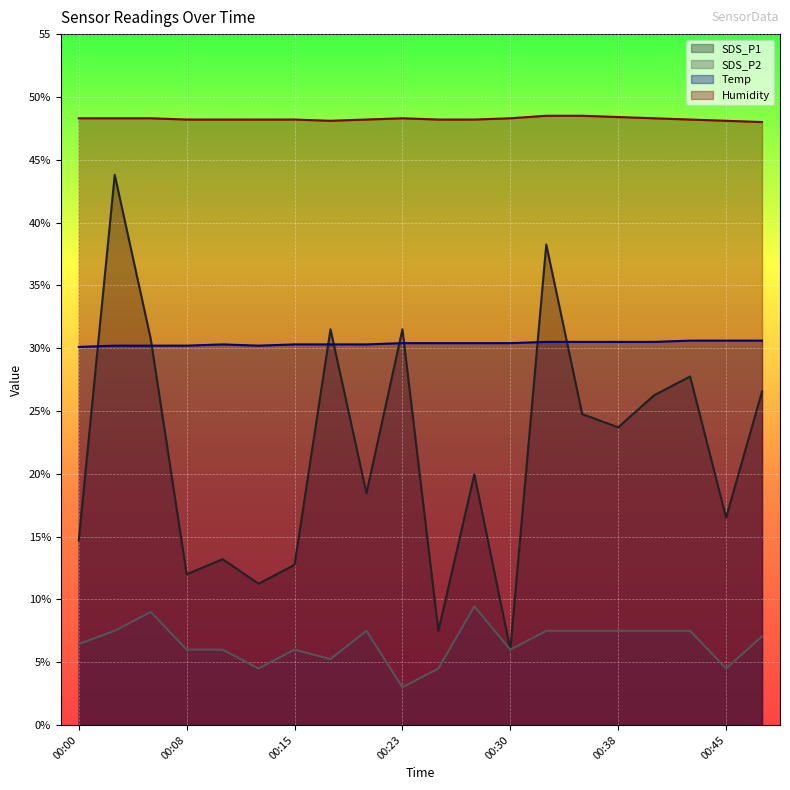

What is the sum of the Humidity values at 00:03 and 00:40?

96.6